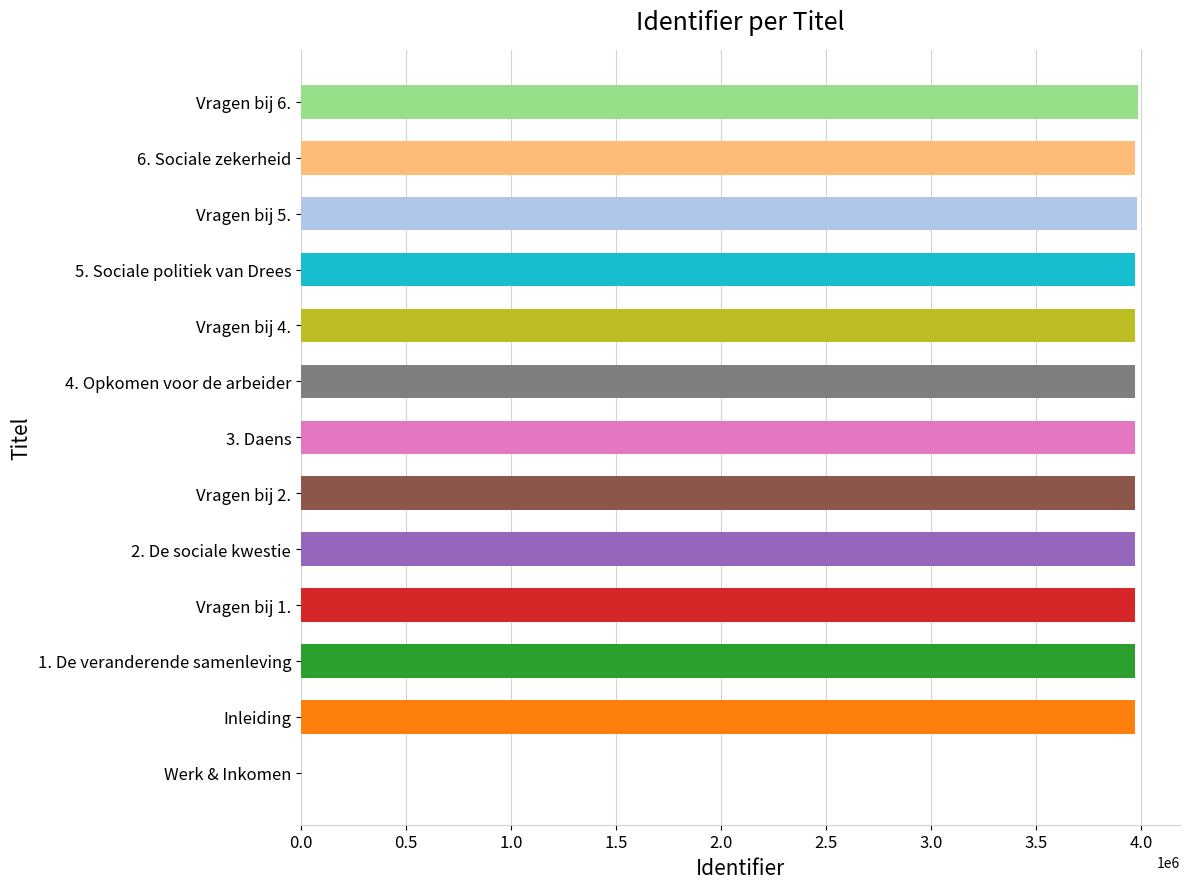

What is the maximum value shown in the chart?

3985140